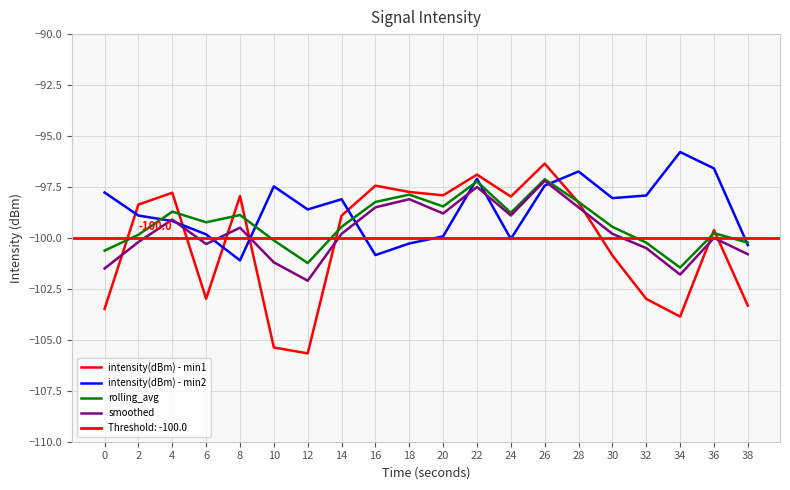

In rolling_avg, how many points are higher than both neighbors (excluding endpoints)?

6